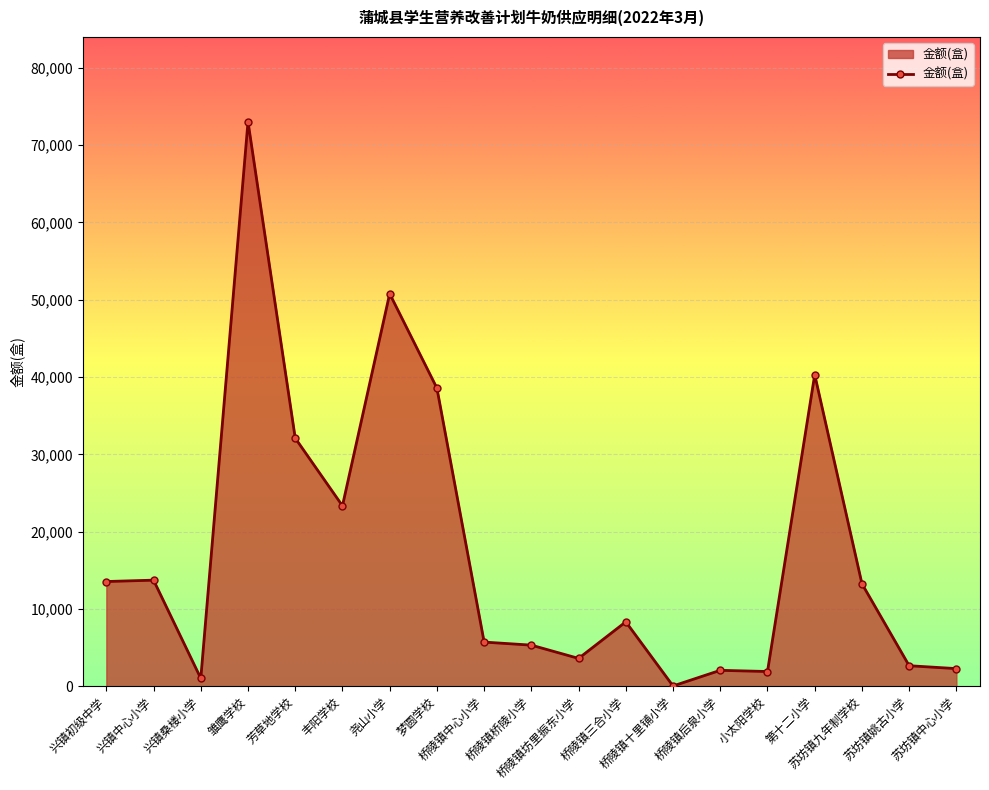

What is the maximum value shown in the chart?

73018